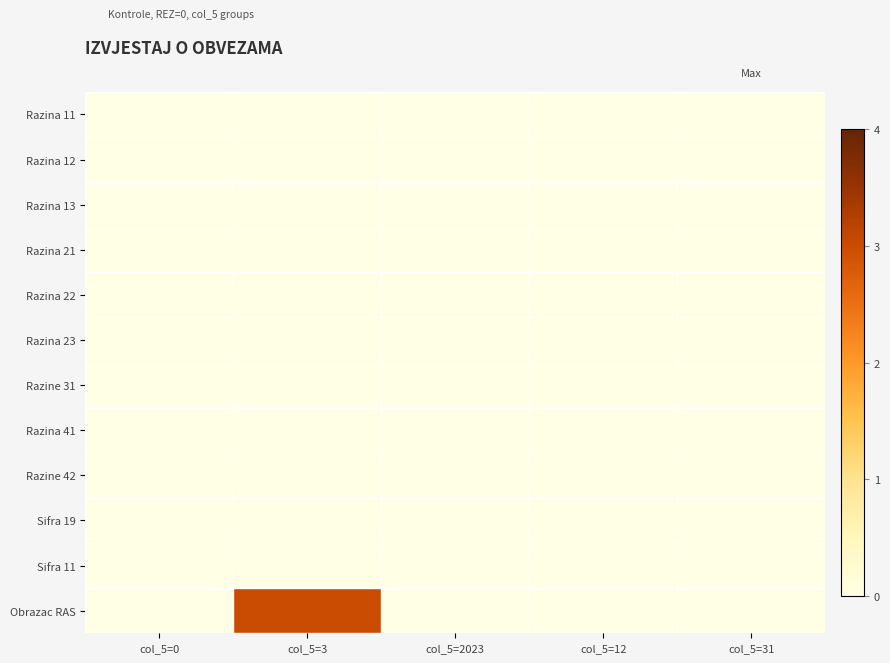

At which category does the chart reach its minimum across all series?

col_5=0